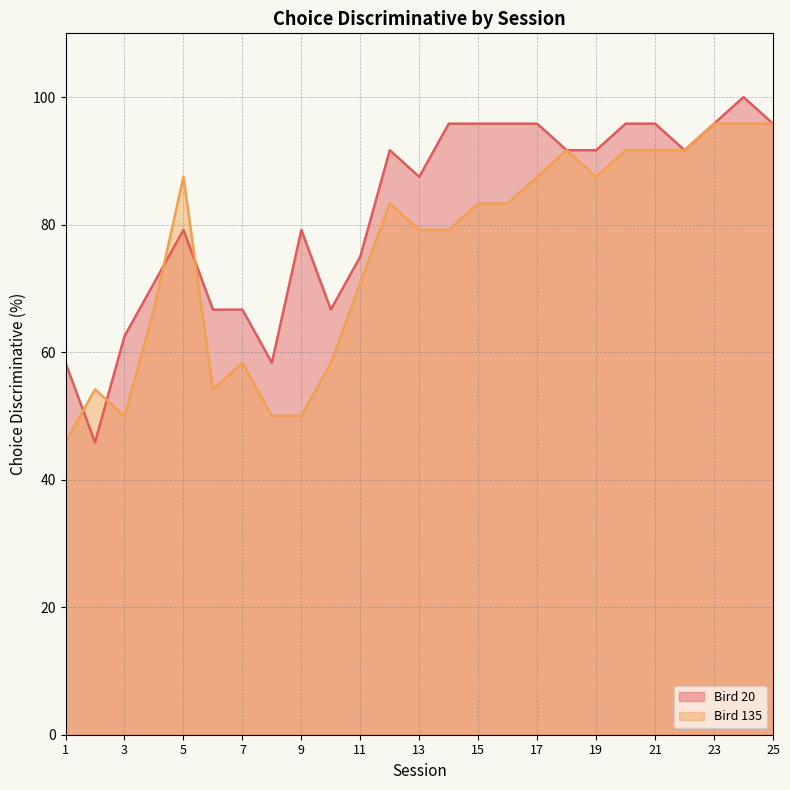

The value of Bird 135 at 19 is 87.5. True or false?

True